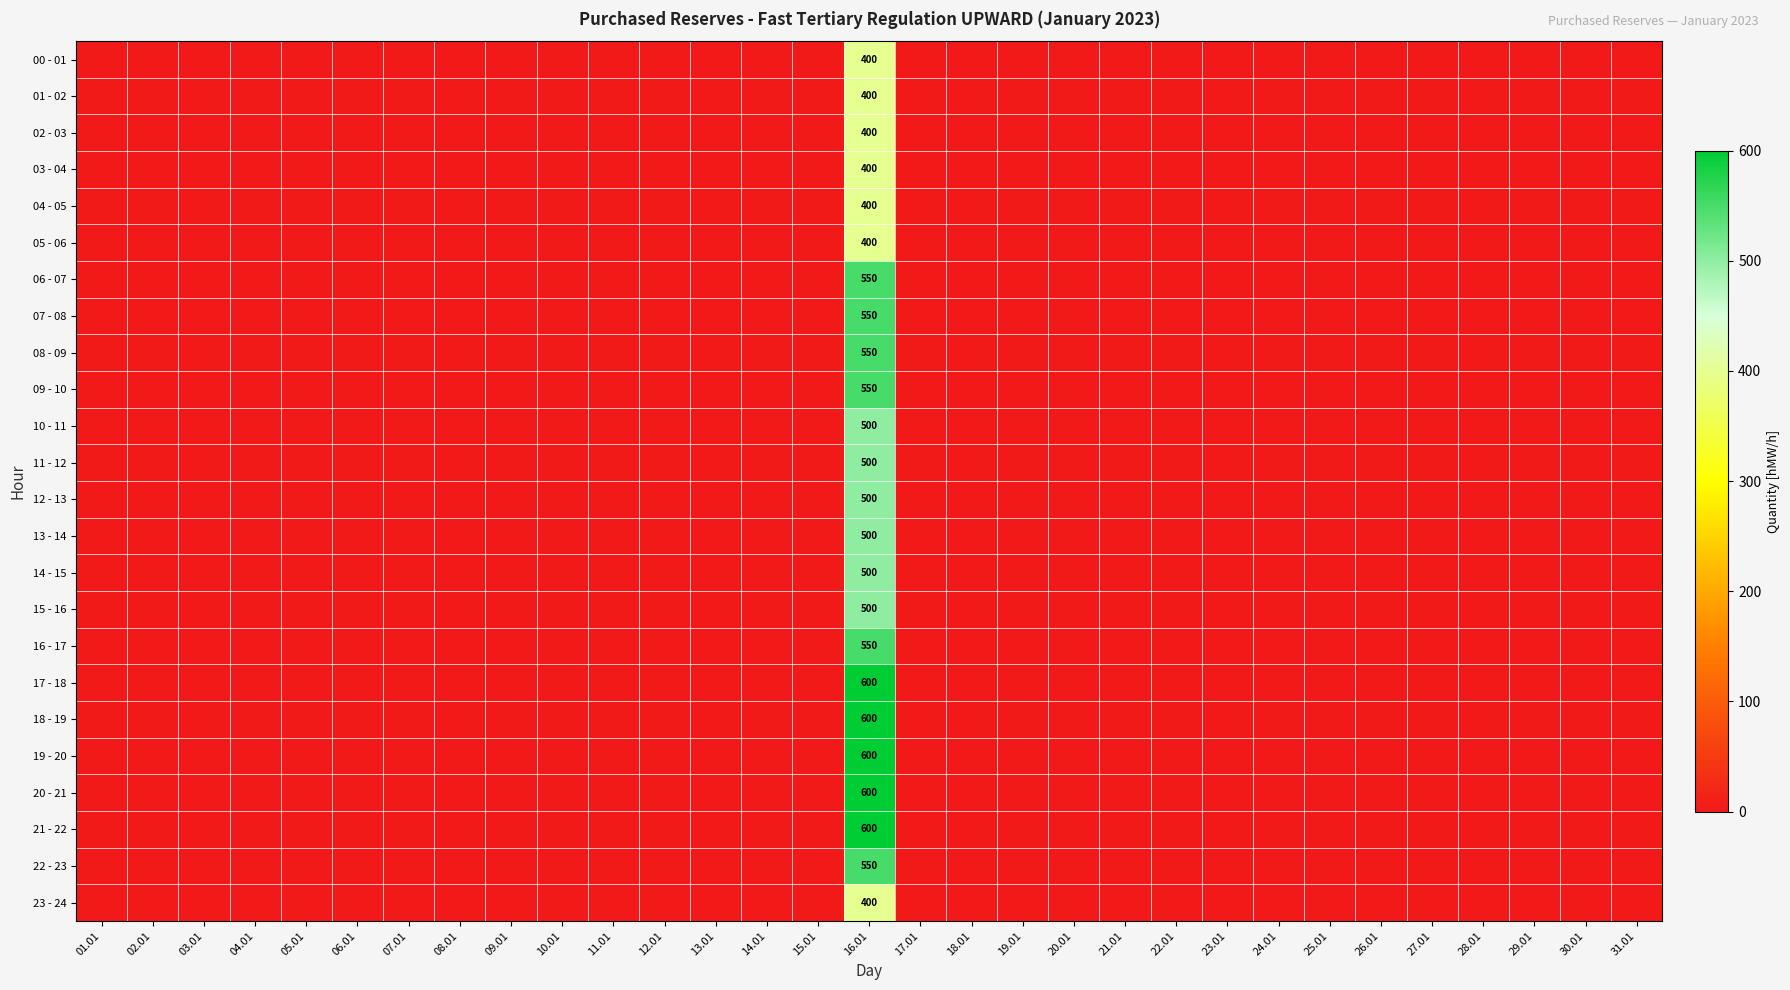

List the series in order of their peak value, highest first.

17 - 18, 18 - 19, 19 - 20, 20 - 21, 21 - 22, 06 - 07, 07 - 08, 08 - 09, 09 - 10, 16 - 17, 22 - 23, 10 - 11, 11 - 12, 12 - 13, 13 - 14, 14 - 15, 15 - 16, 00 - 01, 01 - 02, 02 - 03, 03 - 04, 04 - 05, 05 - 06, 23 - 24